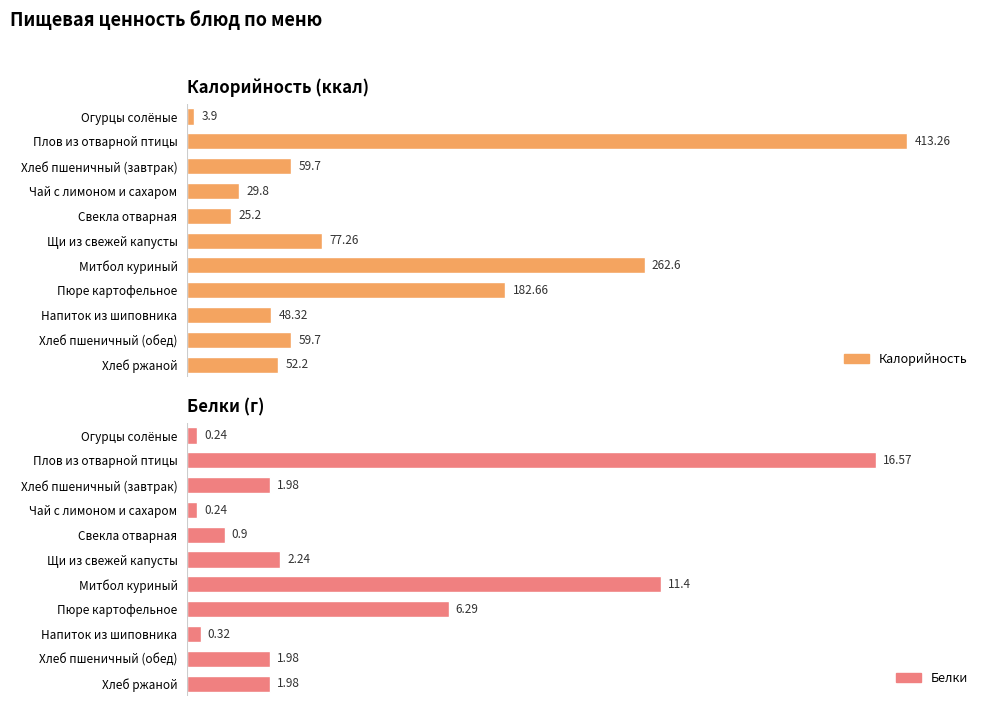

What is the difference between the maximum and minimum values in the Калорийность series?

409.4